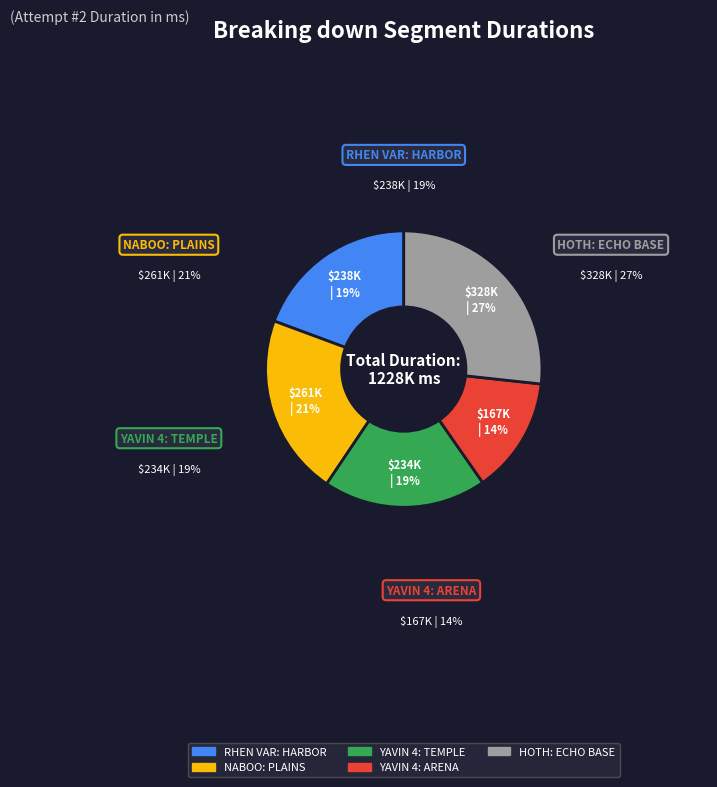

Is there a majority slice in this chart?

No